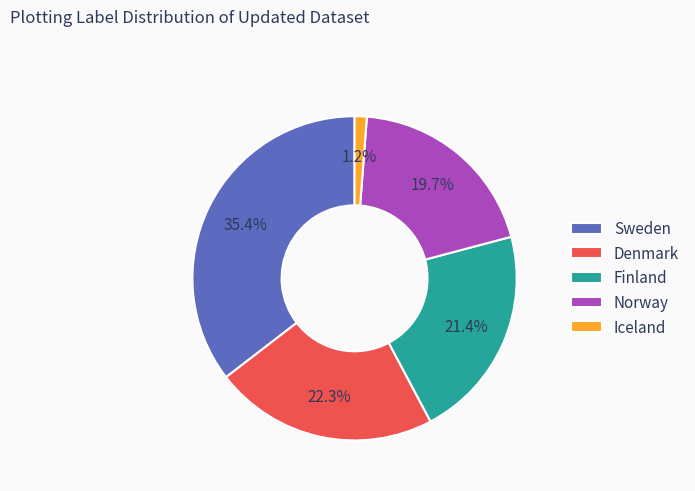

To the nearest percent, what is the combined percentage of Finland and Norway?

41%